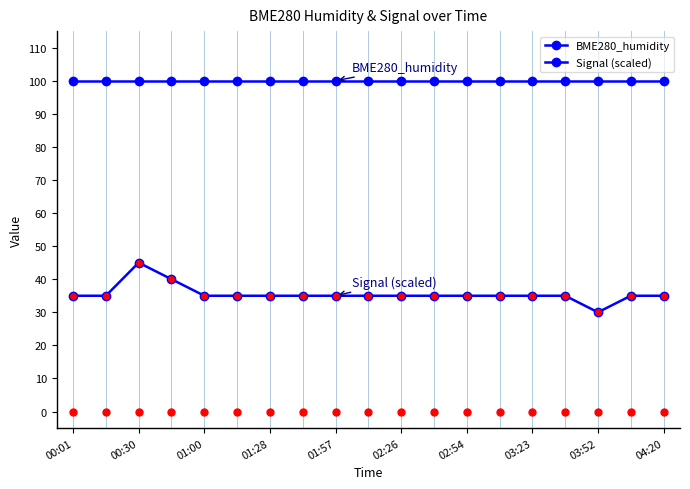

How many values in the Signal (scaled) series are below 34?

1